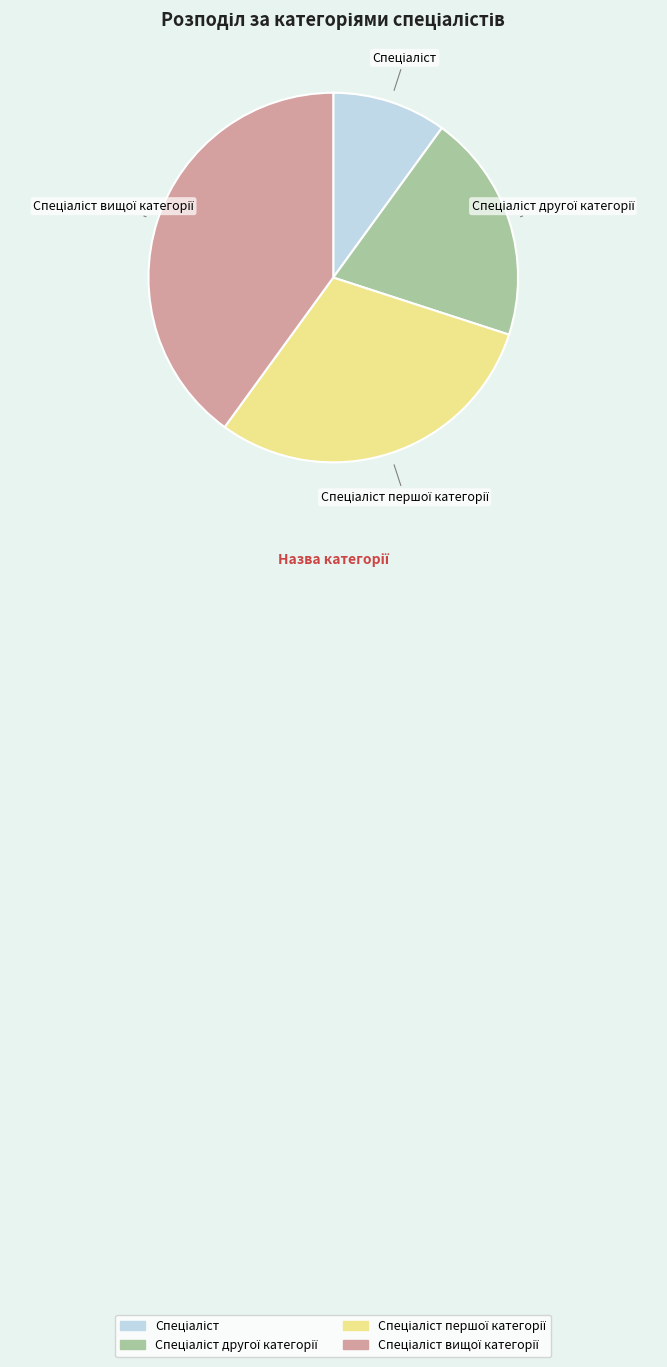

Is there any slice that represents more than half of the pie?

No